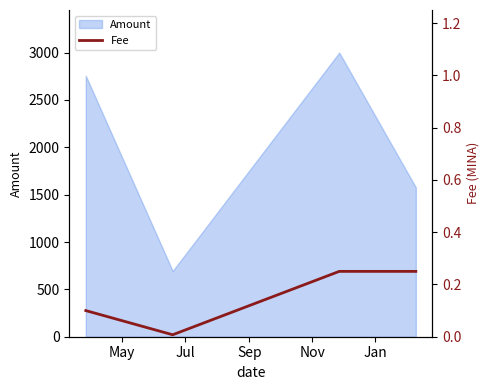

What is the difference between the second highest and minimum values?

0.2